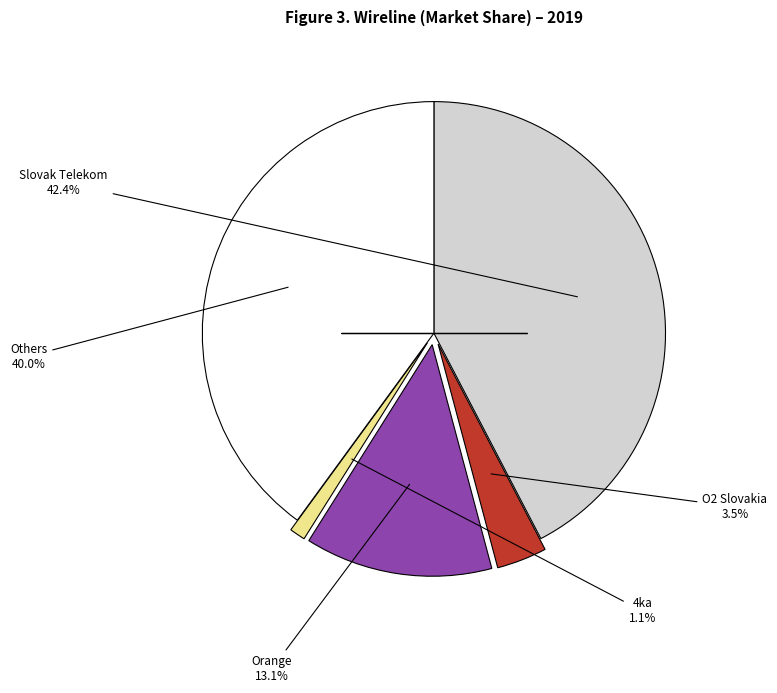

Is there any slice that represents more than half of the pie?

No